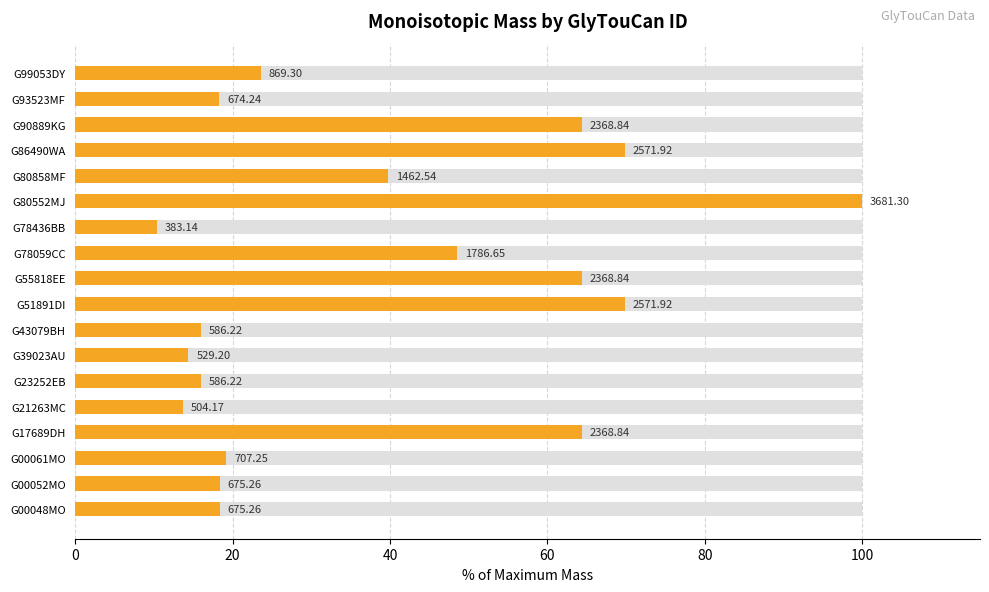

Are the bars grouped side by side (vs. stacked)?

No